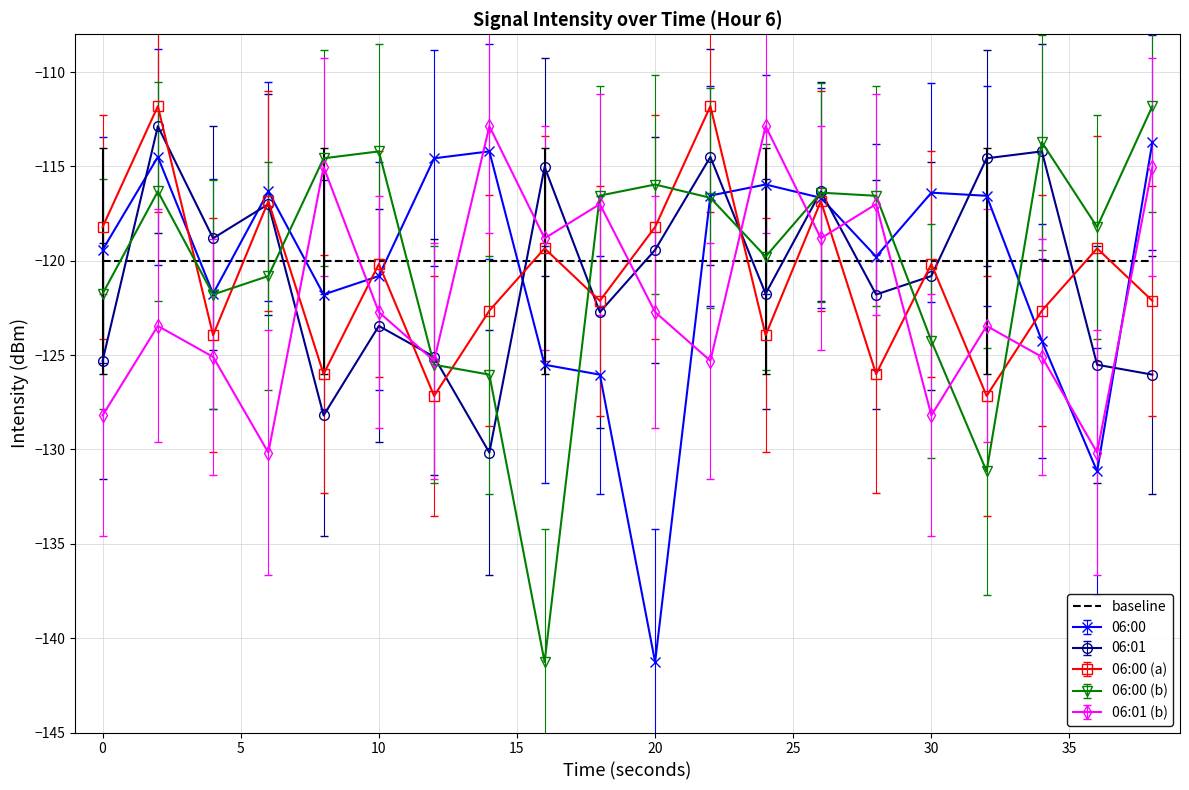

Count the number of categories in the chart.

20